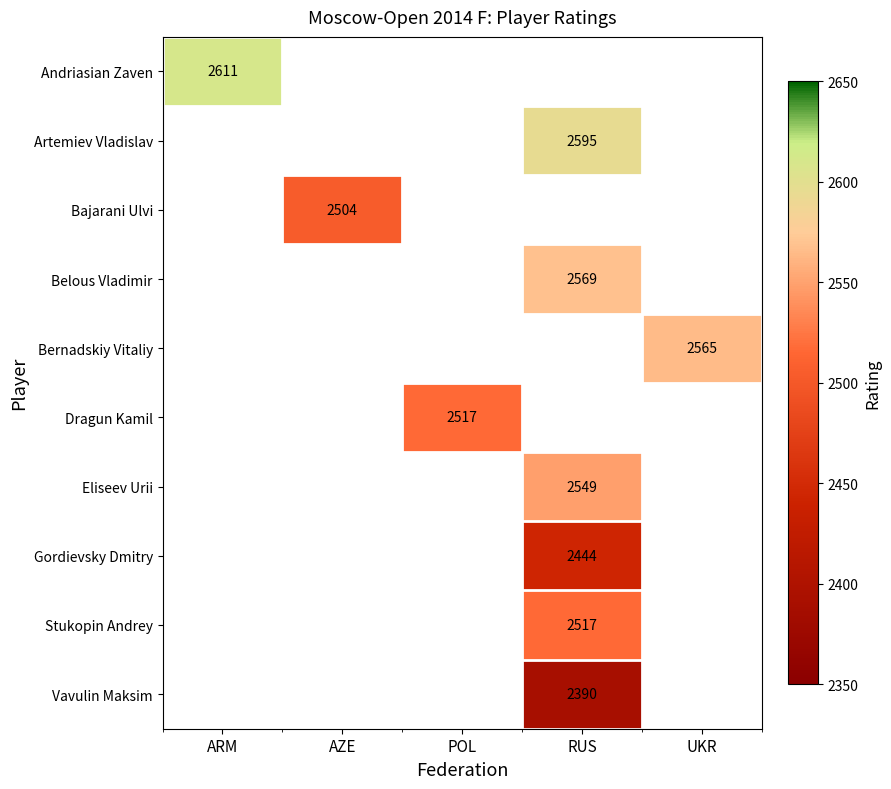

True or false: Eliseev Urii has a value of 2549 at RUS.

True